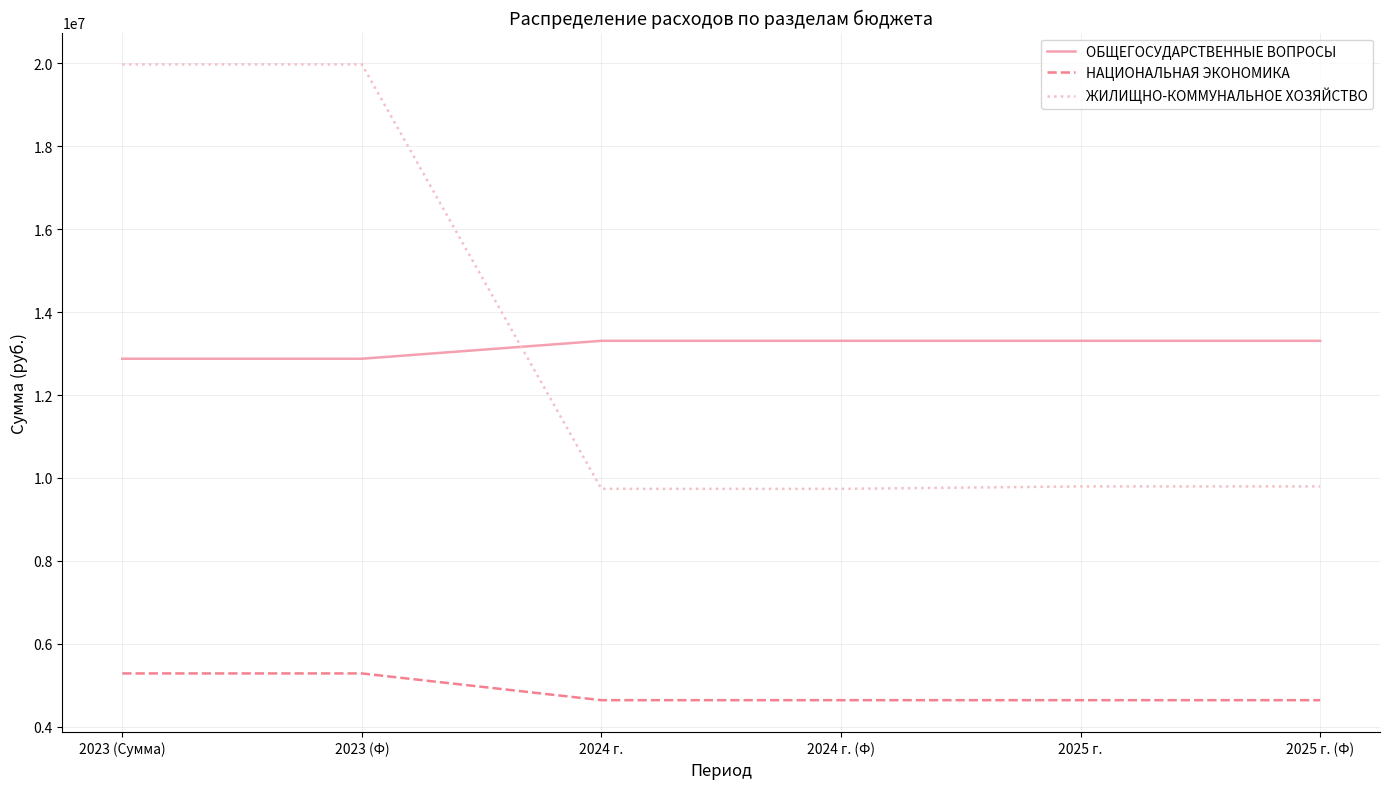

The value of НАЦИОНАЛЬНАЯ ЭКОНОМИКА at 2024 г. (Ф) is 4640436.9. True or false?

True